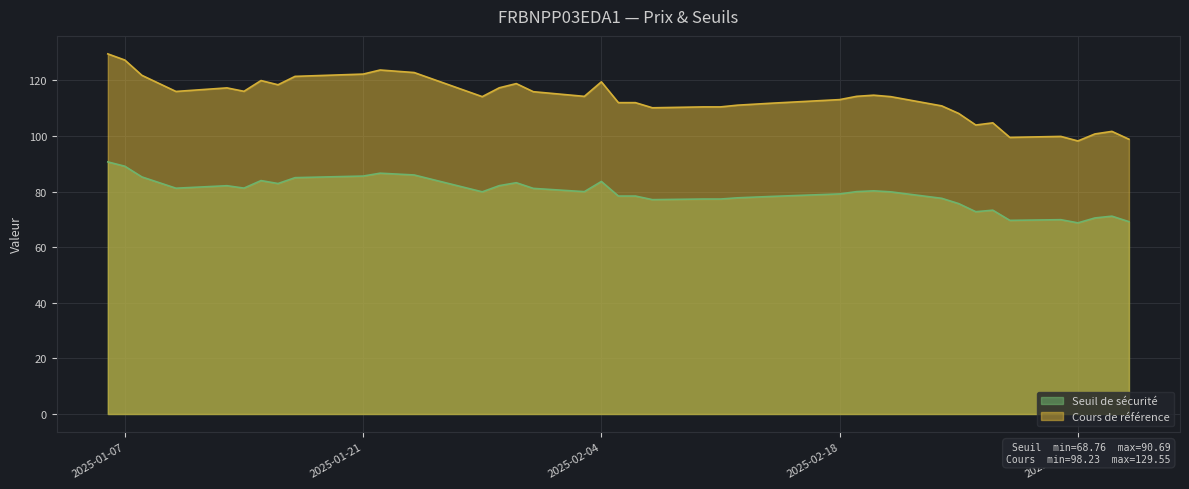

What is the difference between the maximum and second lowest values in the Cours de référence series?

30.7